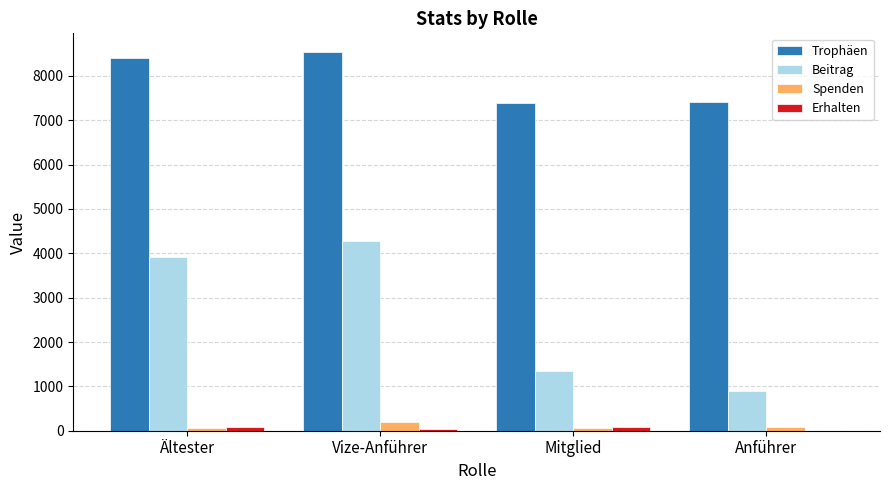

At which label is Trophäen closest to 7959?

Ältester